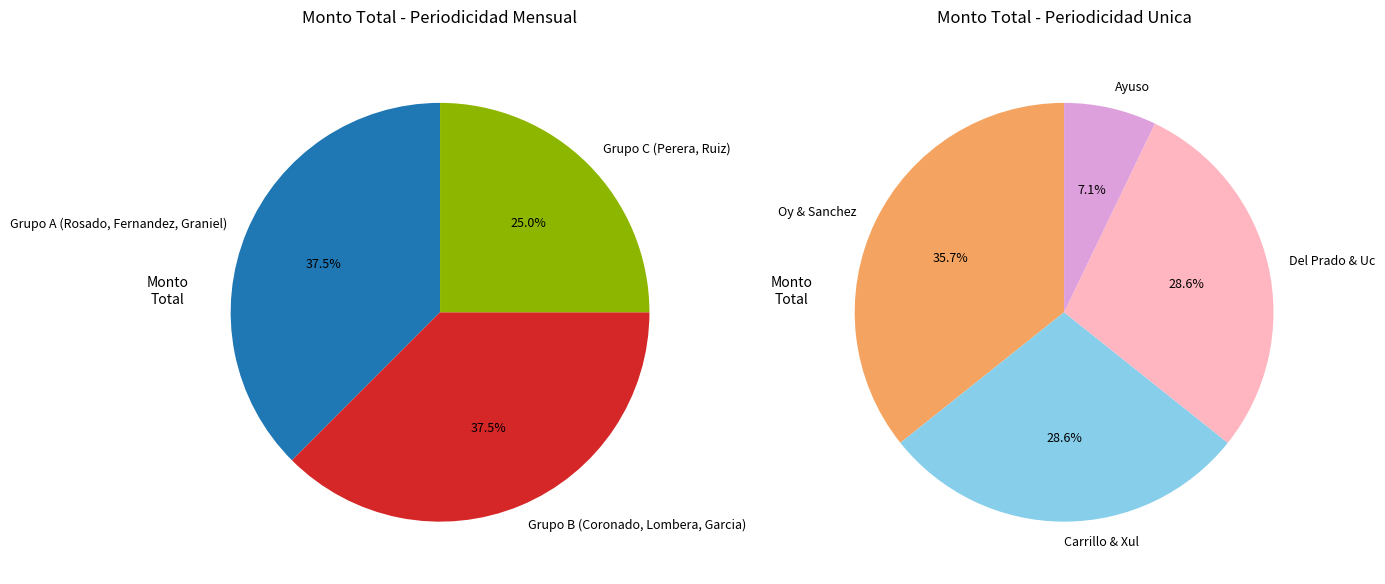

Is there any slice that represents more than half of the pie?

No